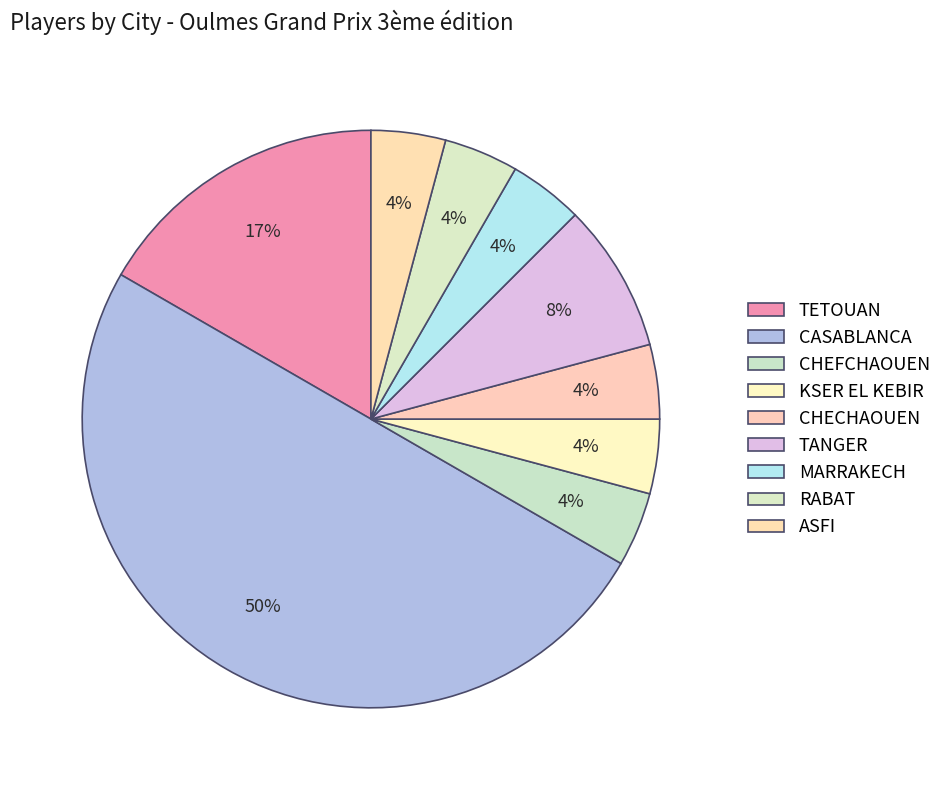

What is the largest slice in the pie chart?

CASABLANCA